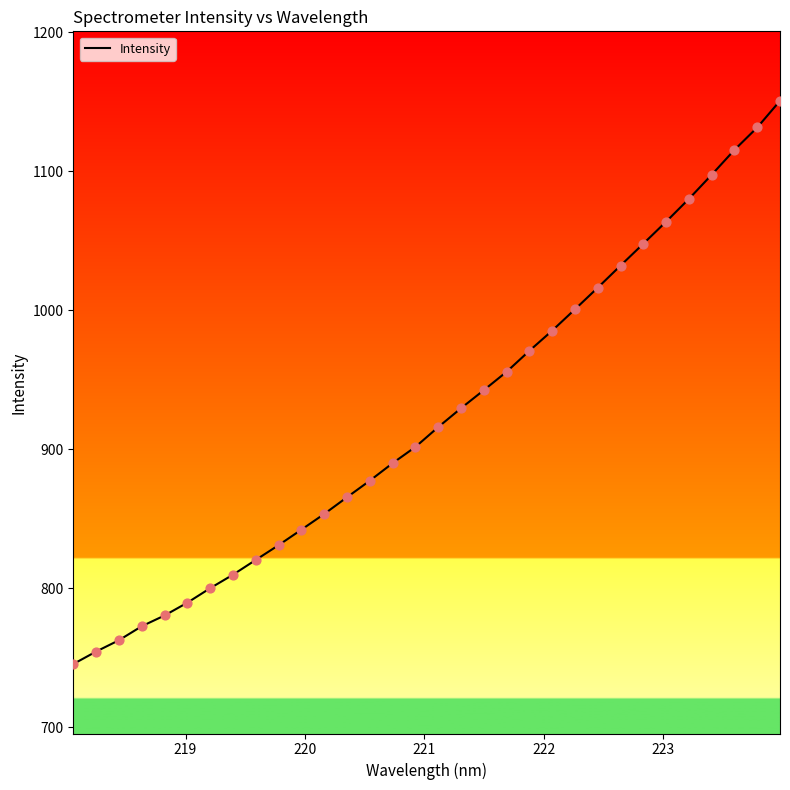

What is the difference between the maximum and minimum values?

405.4